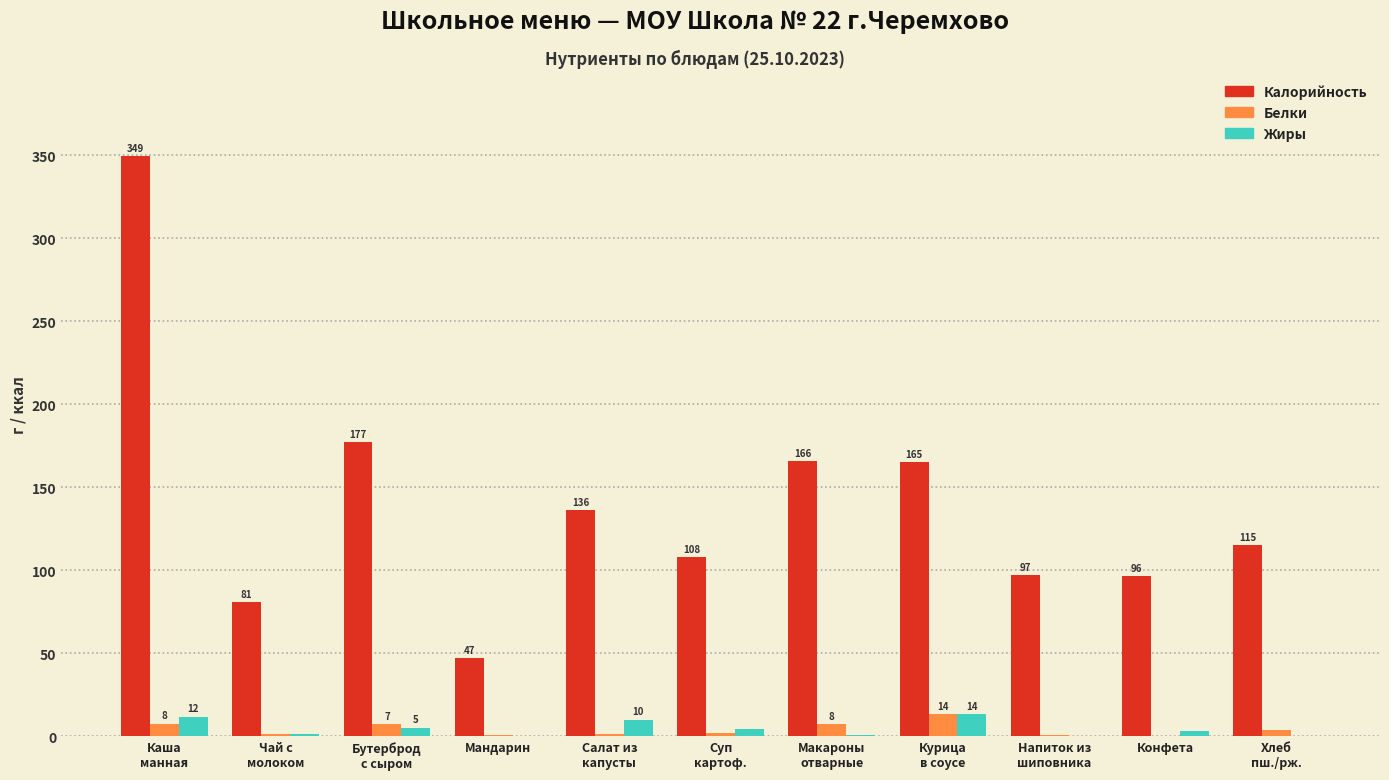

What is the highest value of the Белки series?

13.6